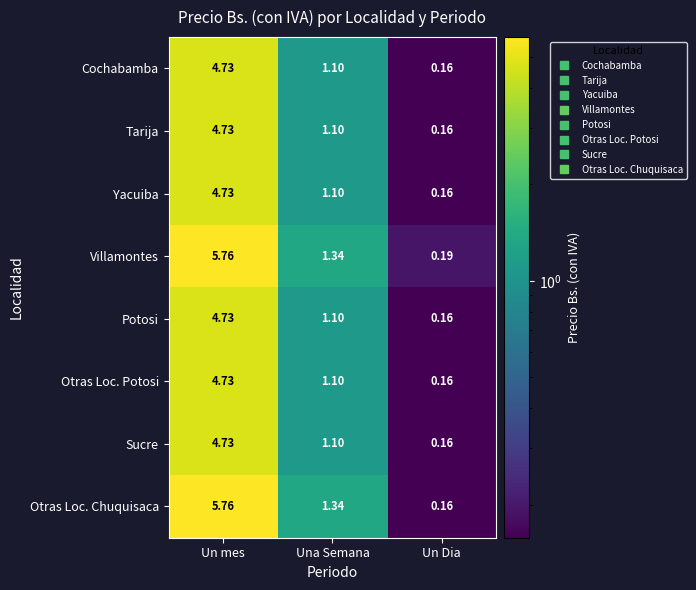

Is the value of Tarija at Un Dia greater than the value of Cochabamba at Una Semana?

No